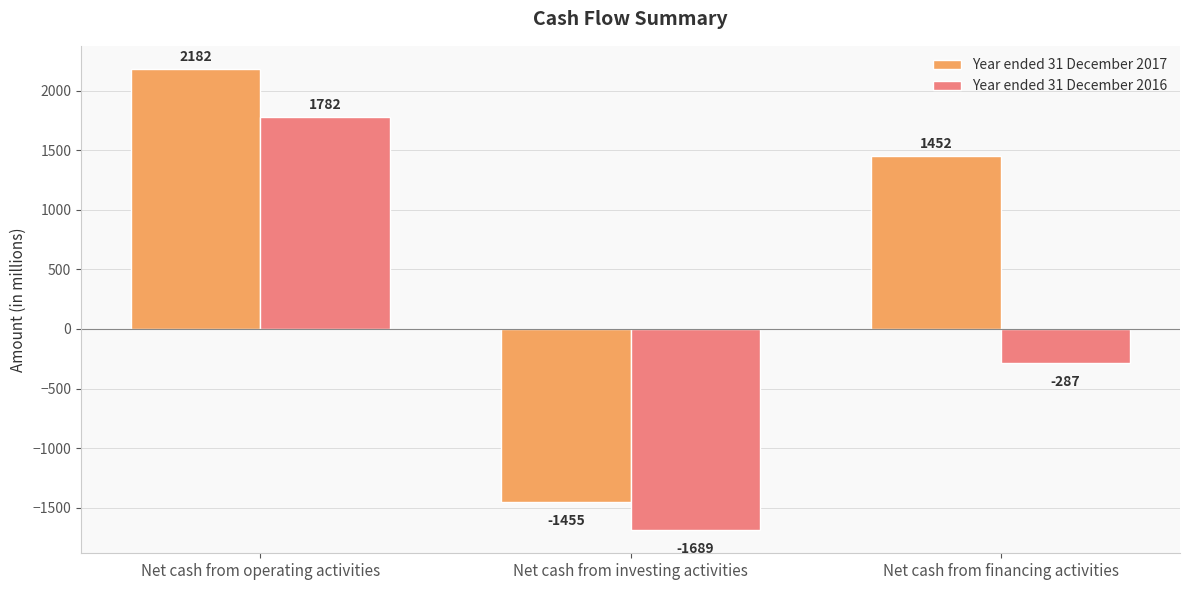

At which label is Year ended 31 December 2017 closest to 363?

Net cash from financing activities